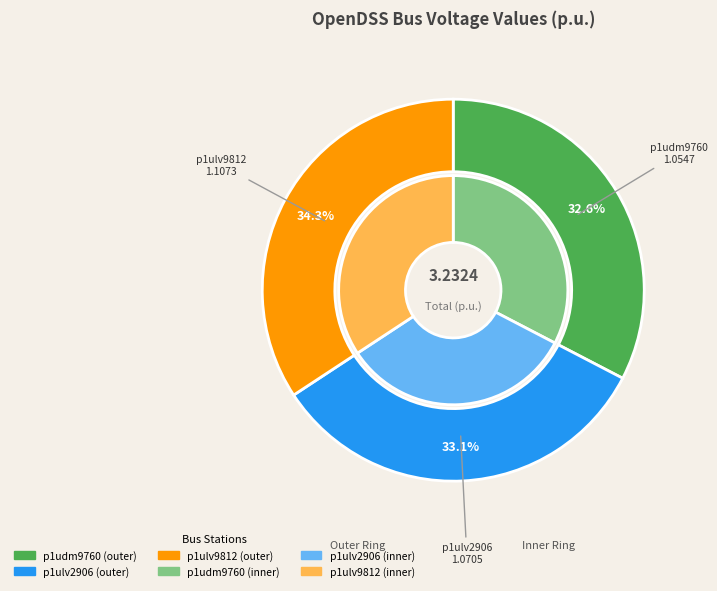

What is the ratio of the value at p1udm9760 to the value at p1ulv2906?

1.0